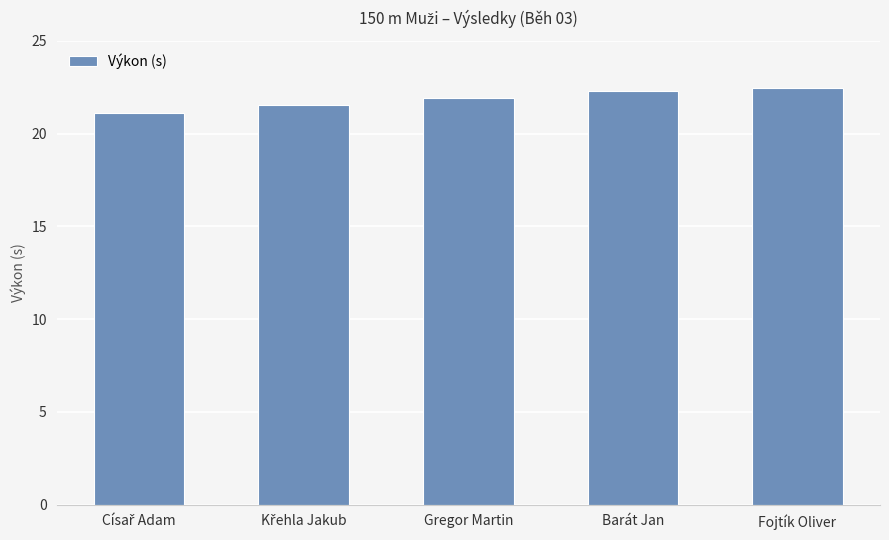

True or false: the data shows 36.8 at Gregor Martin.

False